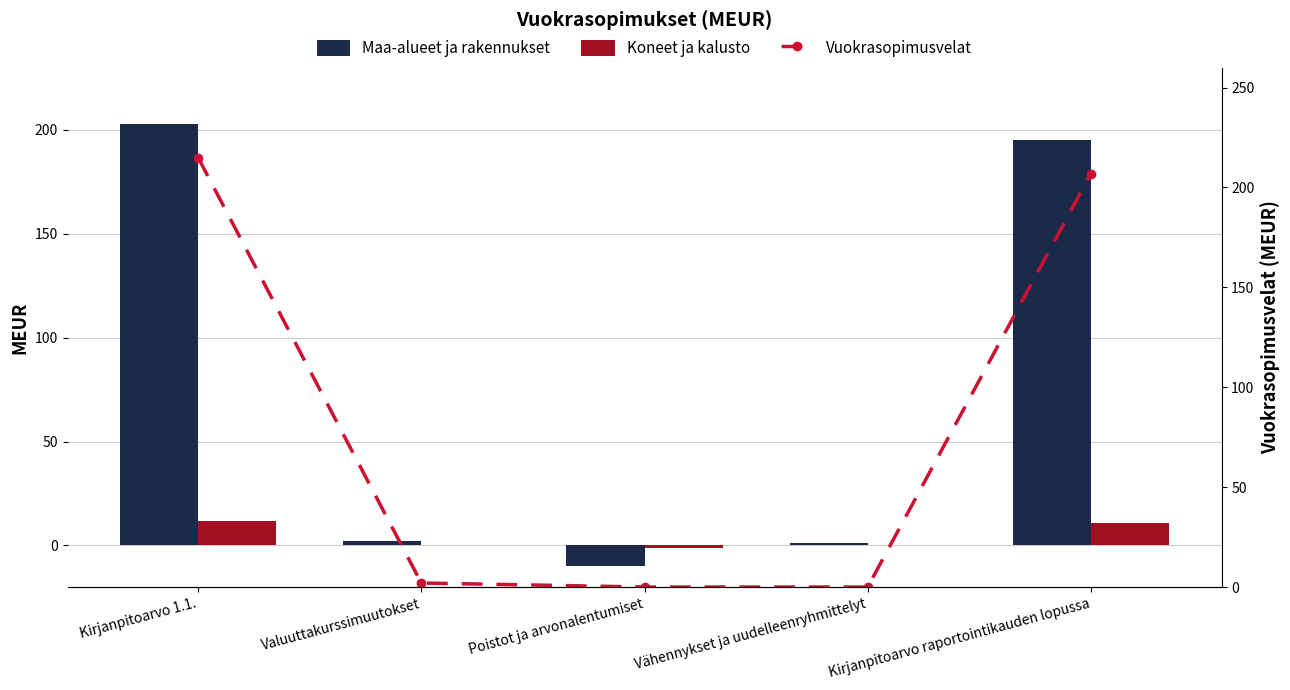

What is the minimum value for Koneet ja kalusto?

-1